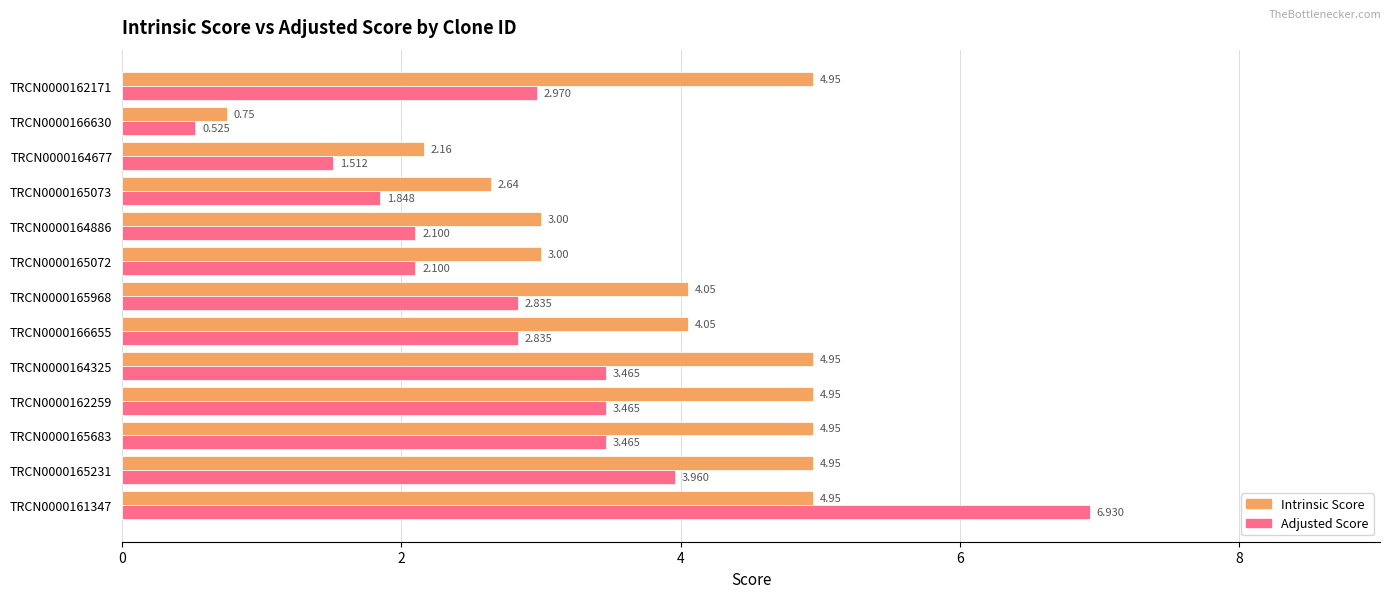

What is the sum of all Intrinsic Score values?

49.4